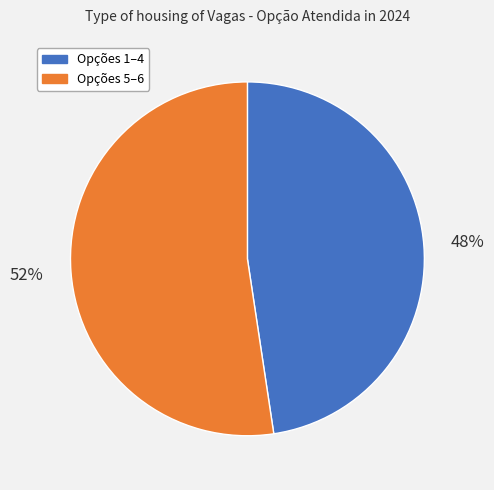

To the nearest percent, what portion does Opções 1–4 represent?

48%